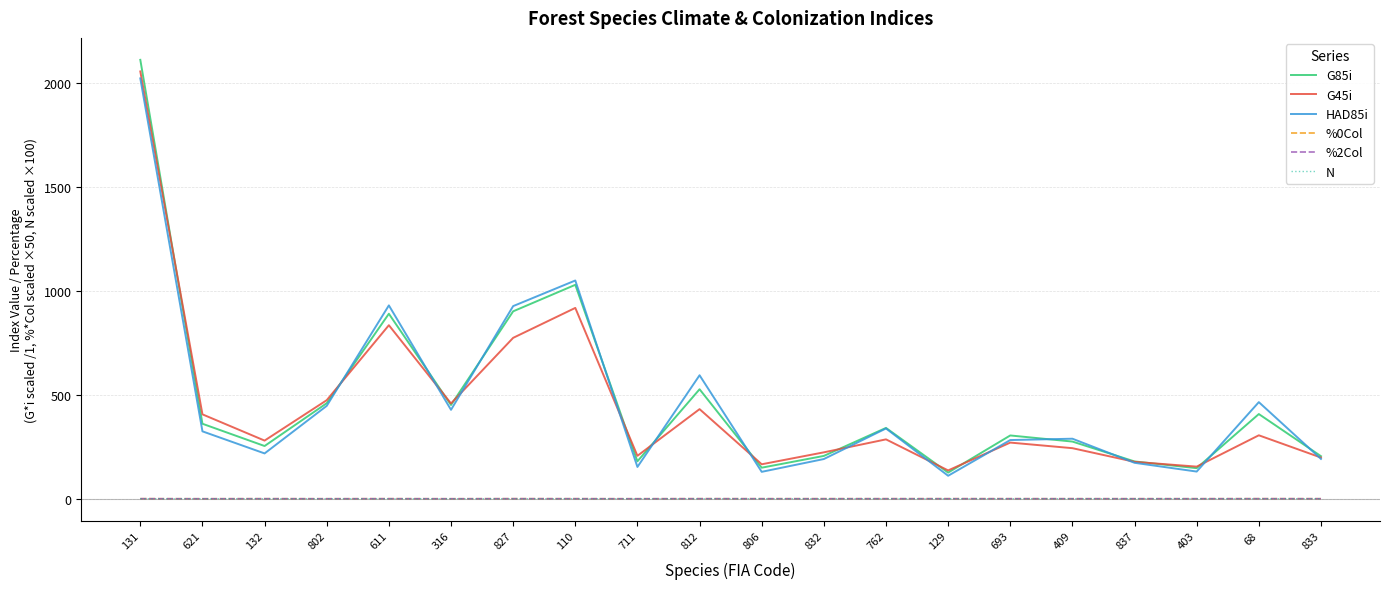

Which series has the widest spread of values?

G85i